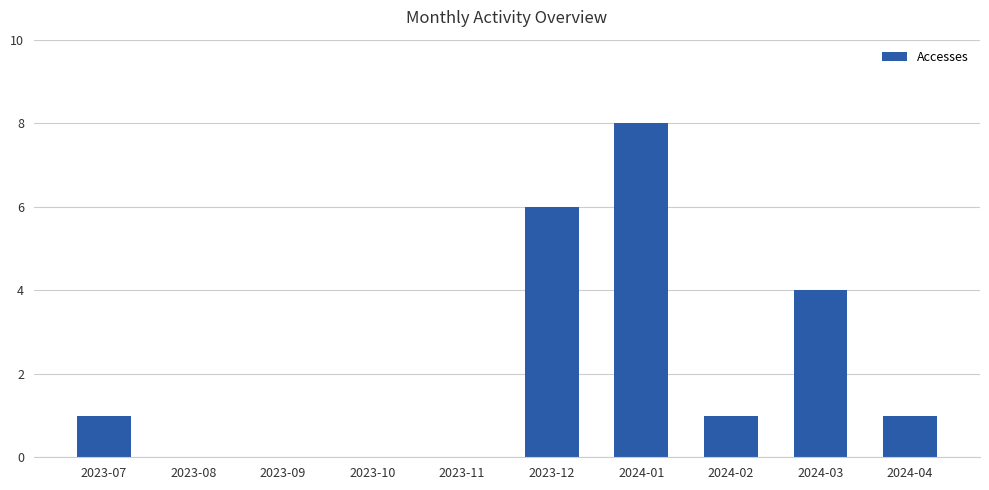

How many data points does each series have?

10